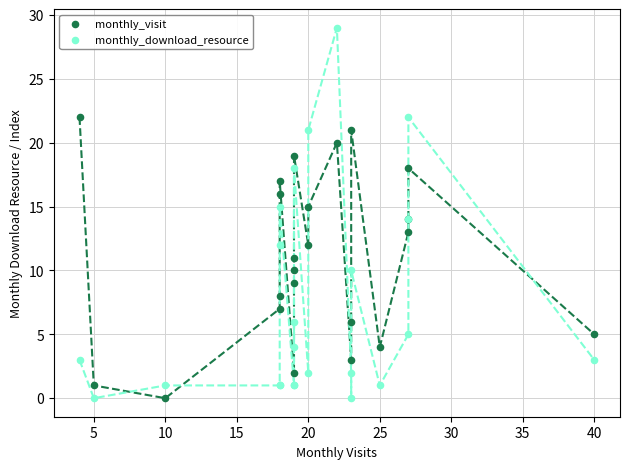

Which series reaches the maximum Y coordinate?

monthly_download_resource